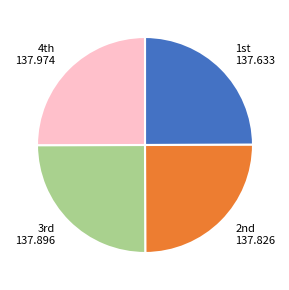

Does any single category account for the majority?

No